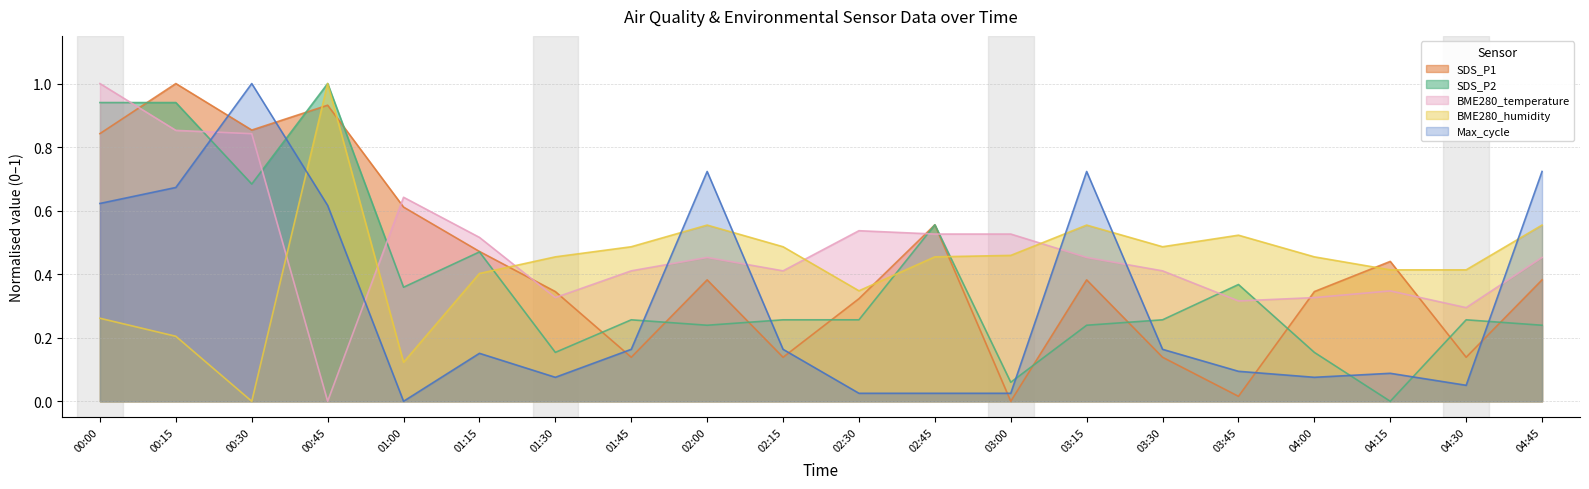

Reading left to right, extract all data points from this chart.

SDS_P1: 0.8	1.0	0.9	0.9	0.6	0.5	0.3	0.1	0.4	0.1	0.3	0.6	0.0	0.4	0.1	0.0	0.3	0.4	0.1	0.4
SDS_P2: 0.9	0.9	0.7	1.0	0.4	0.5	0.2	0.3	0.2	0.3	0.3	0.6	0.1	0.2	0.3	0.4	0.2	0.0	0.3	0.2
BME280_temperature: 1.0	0.9	0.8	0.0	0.6	0.5	0.3	0.4	0.5	0.4	0.5	0.5	0.5	0.5	0.4	0.3	0.3	0.3	0.3	0.5
BME280_humidity: 0.3	0.2	0.0	1.0	0.1	0.4	0.5	0.5	0.6	0.5	0.3	0.5	0.5	0.6	0.5	0.5	0.5	0.4	0.4	0.6
Max_cycle: 0.6	0.7	1.0	0.6	0.0	0.2	0.1	0.2	0.7	0.2	0.0	0.0	0.0	0.7	0.2	0.1	0.1	0.1	0.1	0.7